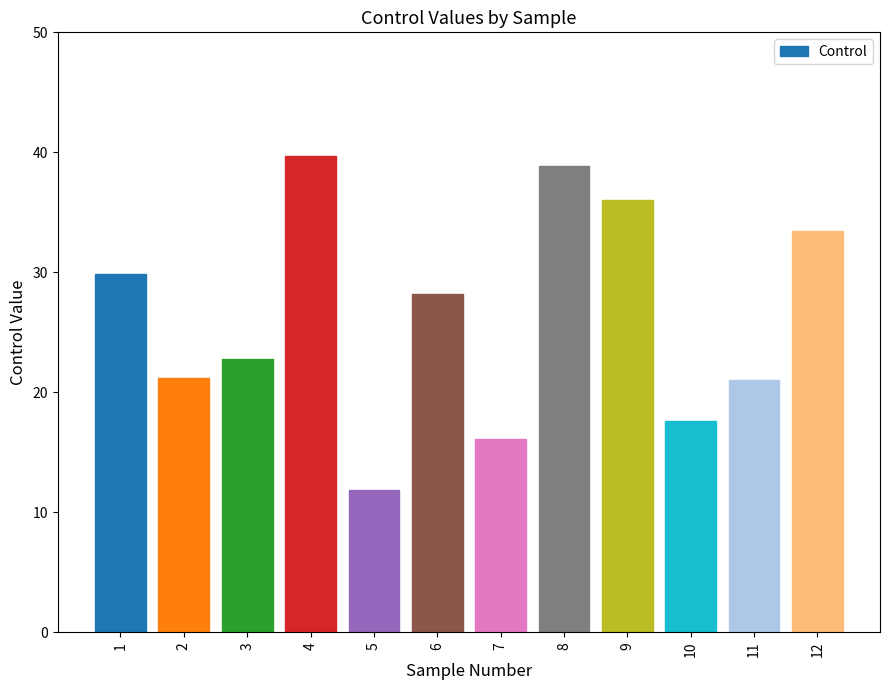

What is the value of the 6th bar from the left?

28.2